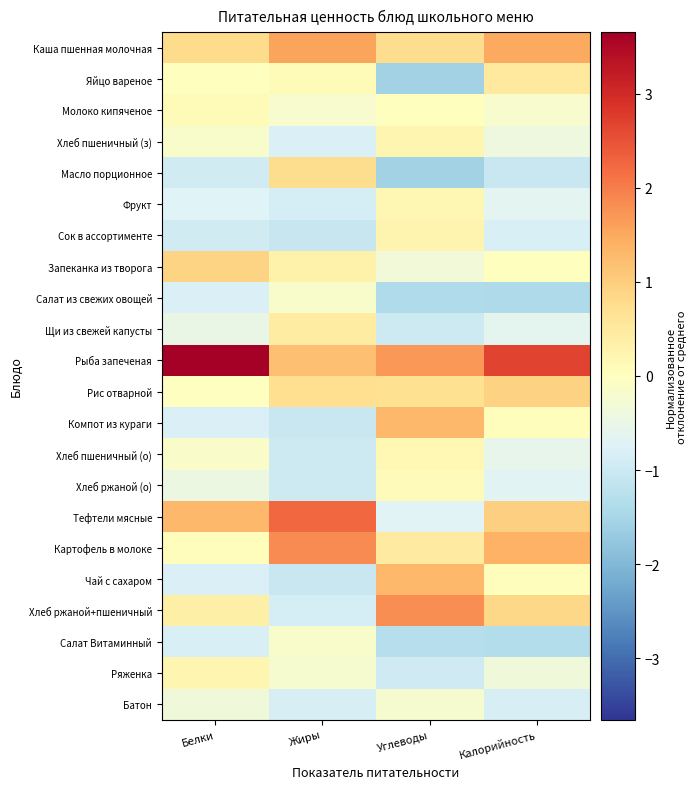

Reading left to right, what are all the values shown in this chart?

Каша пшенная молочная: Белки=0.8	Жиры=1.6	Углеводы=0.8	Калорийность=1.5
Яйцо вареное: Белки=0.0	Жиры=0.1	Углеводы=-1.5	Калорийность=0.5
Молоко кипяченое: Белки=0.1	Жиры=-0.2	Углеводы=0.0	Калорийность=-0.2
Хлеб пшеничный (з): Белки=-0.2	Жиры=-0.8	Углеводы=0.2	Калорийность=-0.4
Масло порционное: Белки=-0.9	Жиры=0.8	Углеводы=-1.6	Калорийность=-1.0
Фрукт: Белки=-0.7	Жиры=-0.9	Углеводы=0.2	Калорийность=-0.6
Сок в ассортименте: Белки=-0.9	Жиры=-1.1	Углеводы=0.2	Калорийность=-0.8
Запеканка из творога: Белки=0.9	Жиры=0.3	Углеводы=-0.3	Калорийность=0.0
Салат из свежих овощей: Белки=-0.8	Жиры=-0.2	Углеводы=-1.4	Калорийность=-1.4
Щи из свежей капусты: Белки=-0.5	Жиры=0.4	Углеводы=-1.0	Калорийность=-0.6
Рыба запеченая: Белки=3.7	Жиры=1.2	Углеводы=1.7	Калорийность=2.7
Рис отварной: Белки=-0.0	Жиры=0.7	Углеводы=0.7	Калорийность=0.9
Компот из кураги: Белки=-0.8	Жиры=-1.1	Углеводы=1.3	Калорийность=0.0
Хлеб пшеничный (о): Белки=-0.1	Жиры=-1.0	Углеводы=0.2	Калорийность=-0.6
Хлеб ржаной (о): Белки=-0.4	Жиры=-1.0	Углеводы=0.1	Калорийность=-0.7
Тефтели мясные: Белки=1.3	Жиры=2.2	Углеводы=-0.7	Калорийность=1.0
Картофель в молоке: Белки=0.1	Жиры=1.9	Углеводы=0.5	Калорийность=1.4
Чай с сахаром: Белки=-0.8	Жиры=-1.1	Углеводы=1.3	Калорийность=0.0
Хлеб ржаной+пшеничный: Белки=0.4	Жиры=-0.9	Углеводы=1.8	Калорийность=0.8
Салат Витаминный: Белки=-0.8	Жиры=-0.1	Углеводы=-1.3	Калорийность=-1.3
Ряженка: Белки=0.2	Жиры=-0.2	Углеводы=-1.0	Калорийность=-0.4
Батон: Белки=-0.4	Жиры=-0.8	Углеводы=-0.2	Калорийность=-0.8